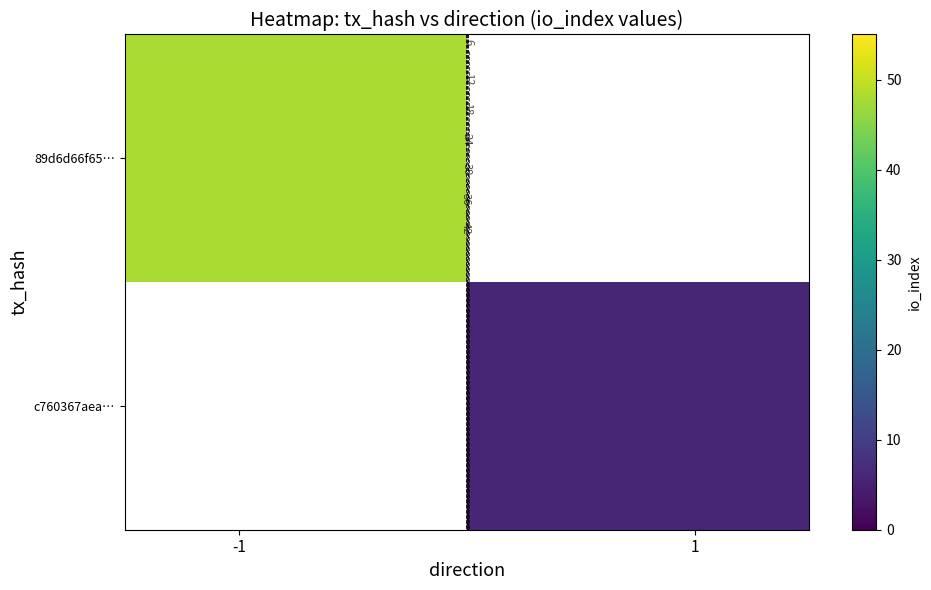

At how many categories does at least one series exceed 28?

1